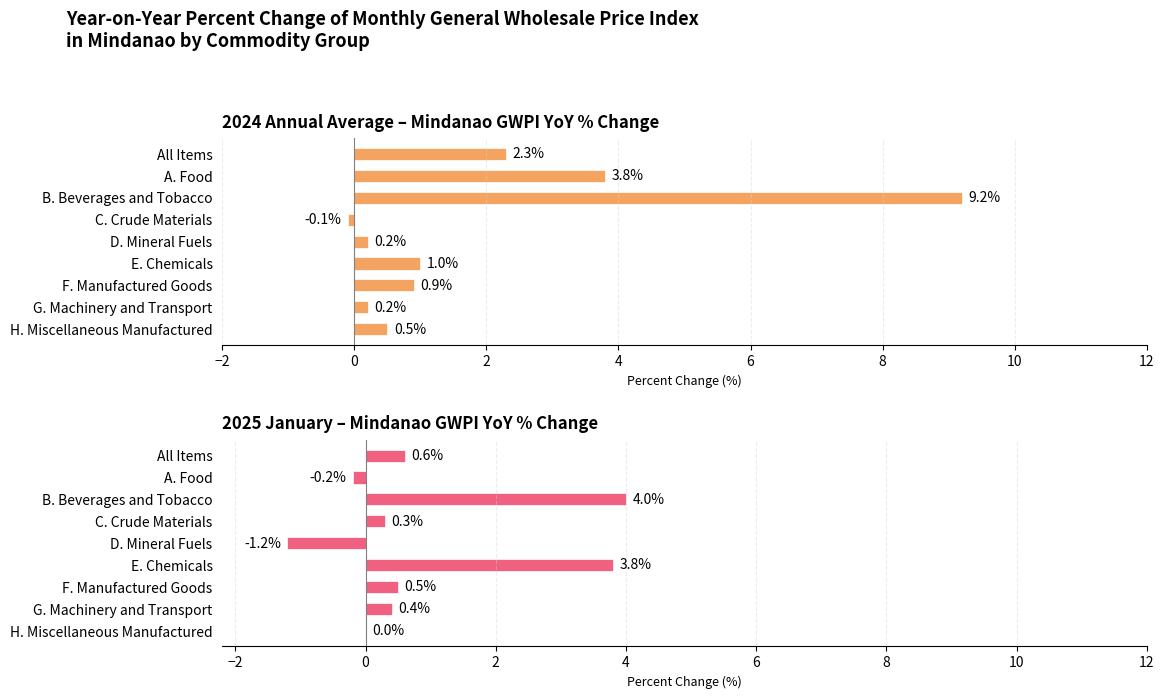

Rank the series by their average value, from highest to lowest.

2024 Annual Average – Mindanao GWPI YoY % Change, 2025 January – Mindanao GWPI YoY % Change